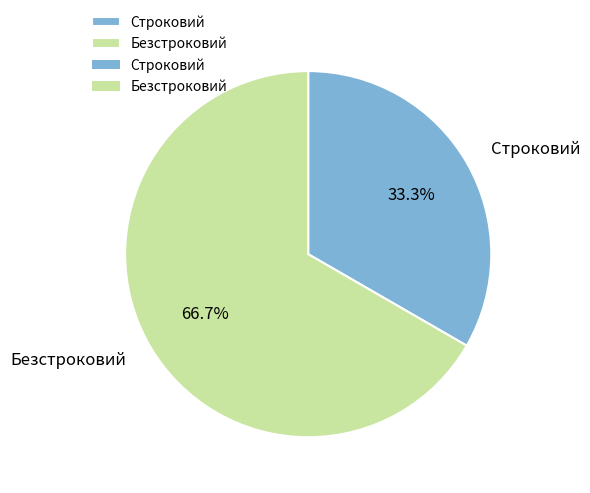

What is the smallest slice in the pie chart?

Строковий